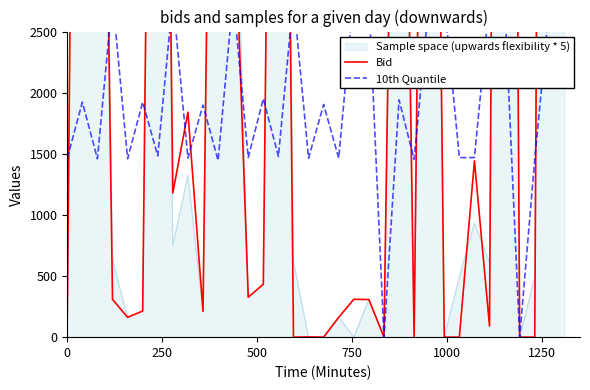

Is it true that 10th Quantile equals 1173.8 at 33?

False